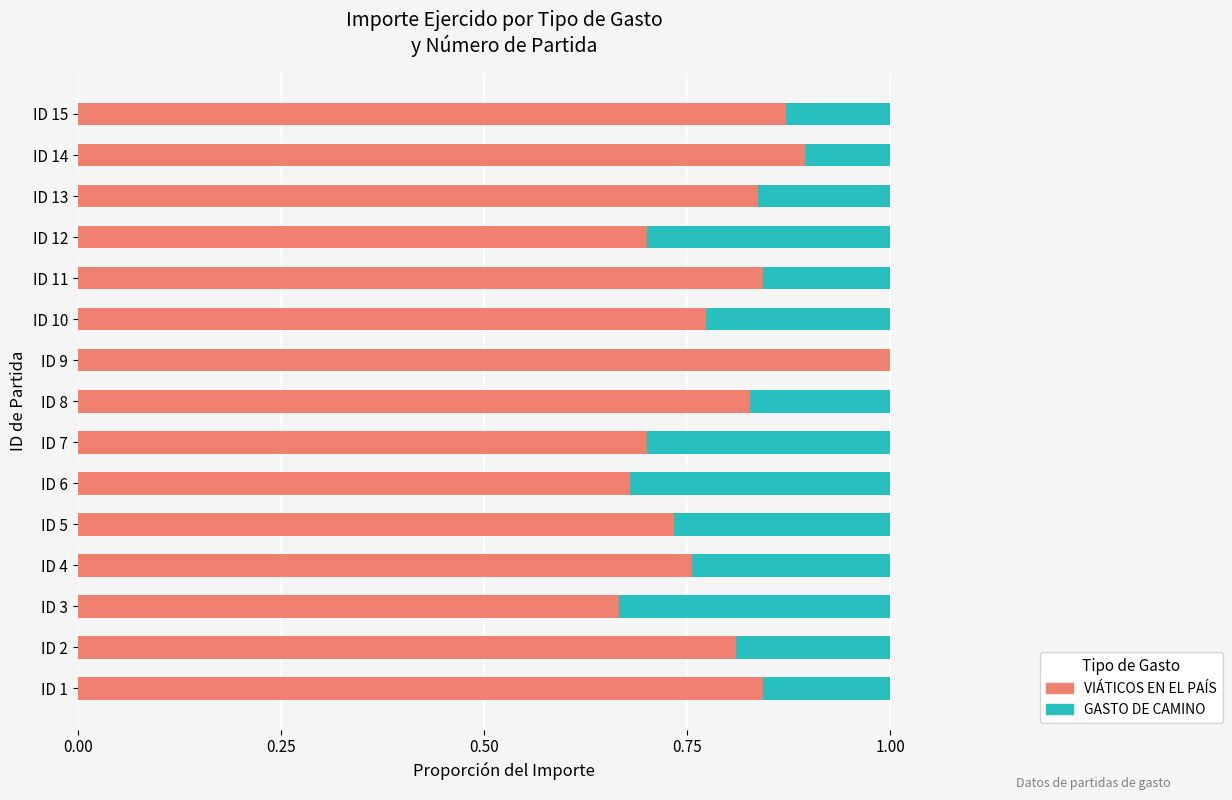

What is the total value across all series at ID 13?

1.0